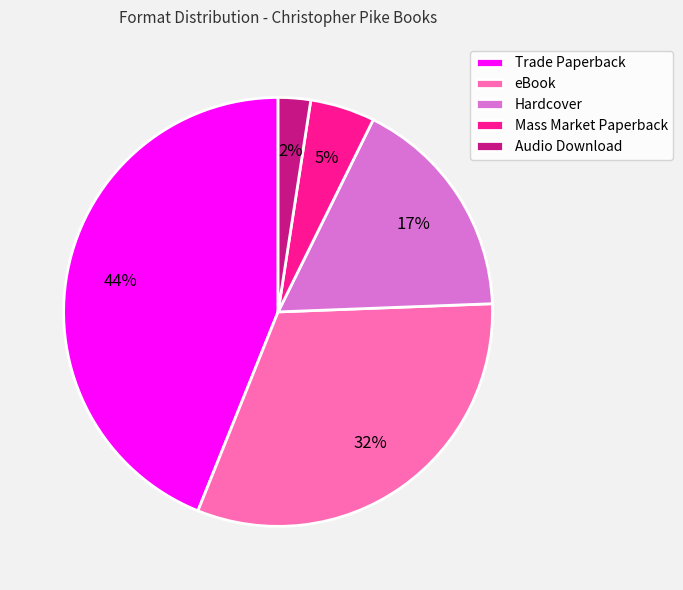

Is eBook the majority of the pie?

No